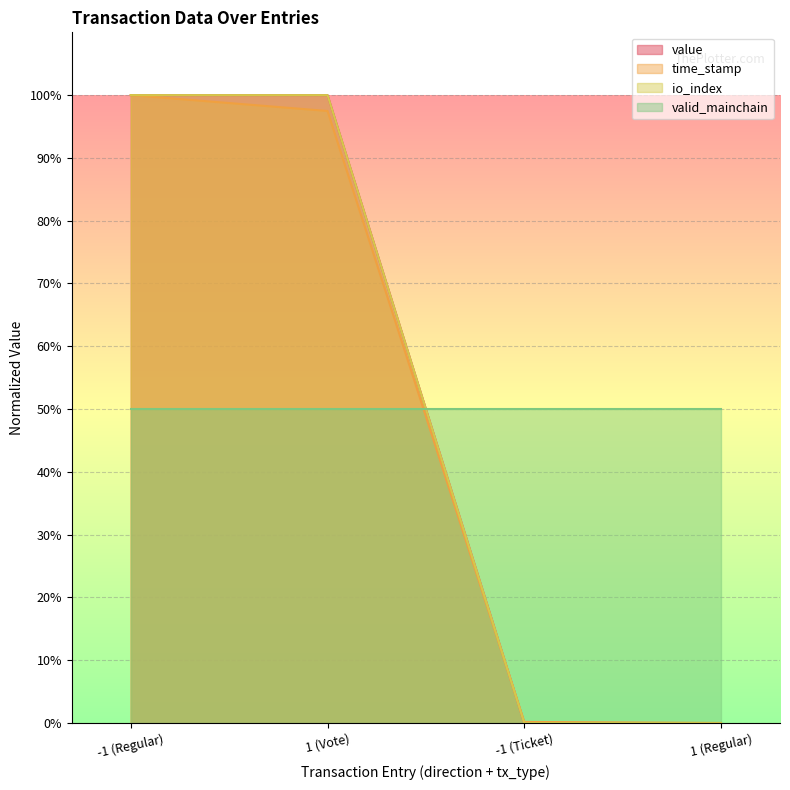

After their last crossing, which series has the higher values: time_stamp or value?

time_stamp